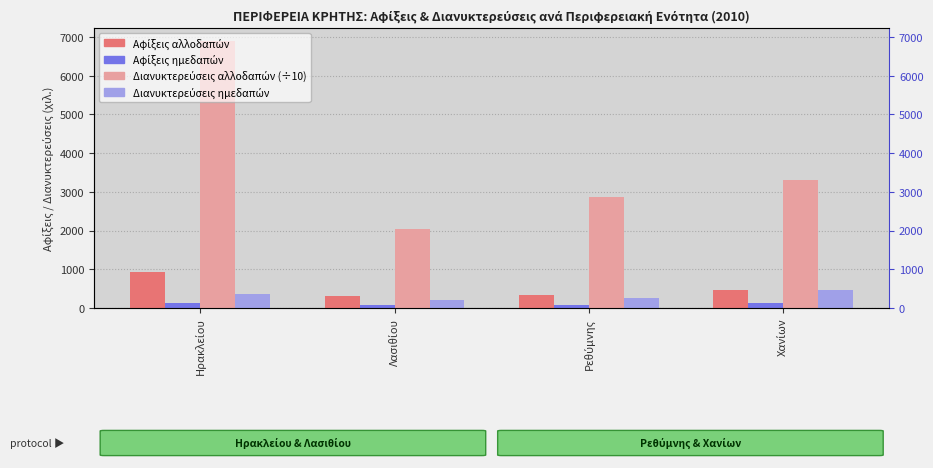

What is the highest value of the Αφίξεις ημεδαπών series?

139.4